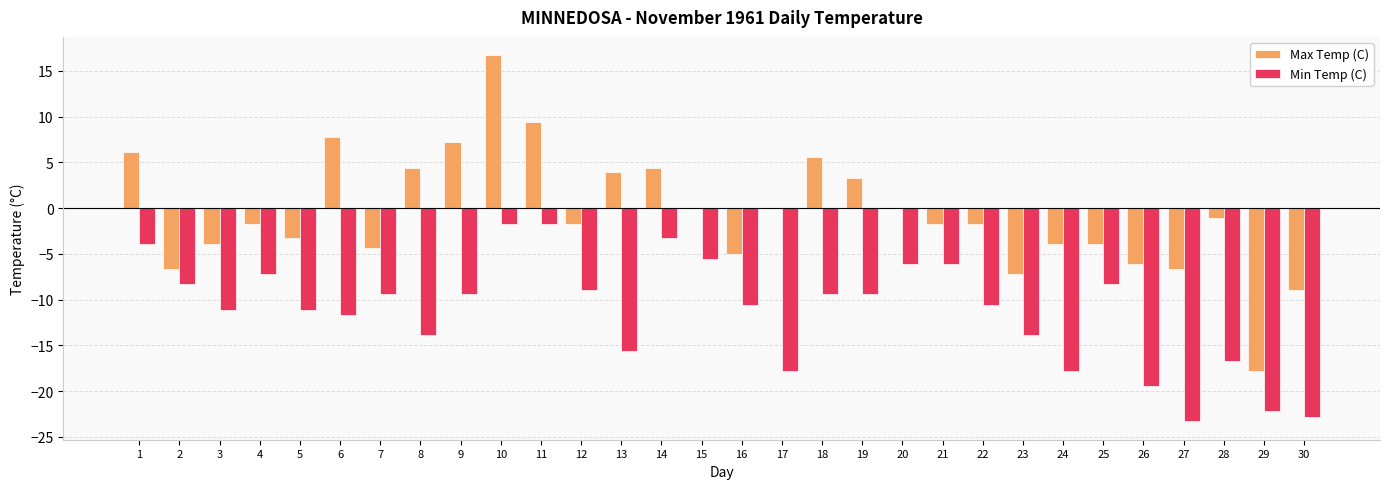

Is the value of Min Temp (C) at 19 greater than the value of Max Temp (C) at 11?

No